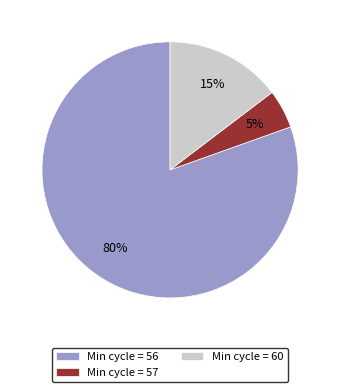

Rank the categories by value from highest to lowest.

Min cycle = 56, Min cycle = 60, Min cycle = 57